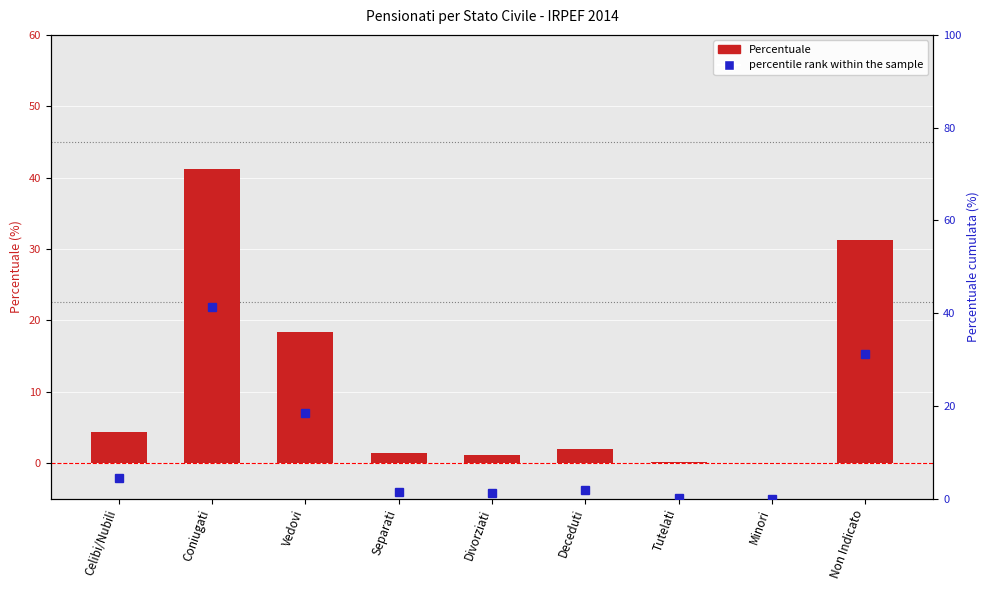

Reading left to right, extract all data points from this chart.

Percentuale: Celibi/Nubili=4.4	Coniugati=41.2	Vedovi=18.4	Separati=1.4	Divorziati=1.1	Deceduti=1.9	Tutelati=0.2	Minori=0.0	Non Indicato=31.3
percentile rank within the sample: Celibi/Nubili=4.4	Coniugati=41.2	Vedovi=18.4	Separati=1.4	Divorziati=1.1	Deceduti=1.9	Tutelati=0.2	Minori=0.0	Non Indicato=31.3